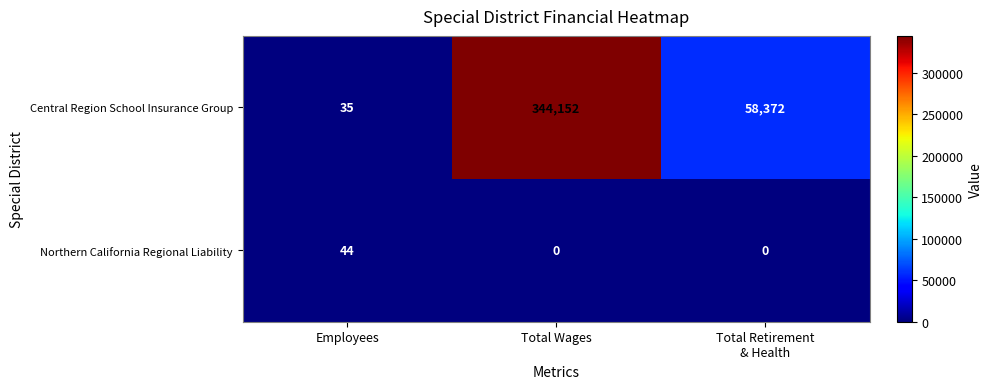

Which category has the highest value in the Northern California Regional Liability series?

Employees